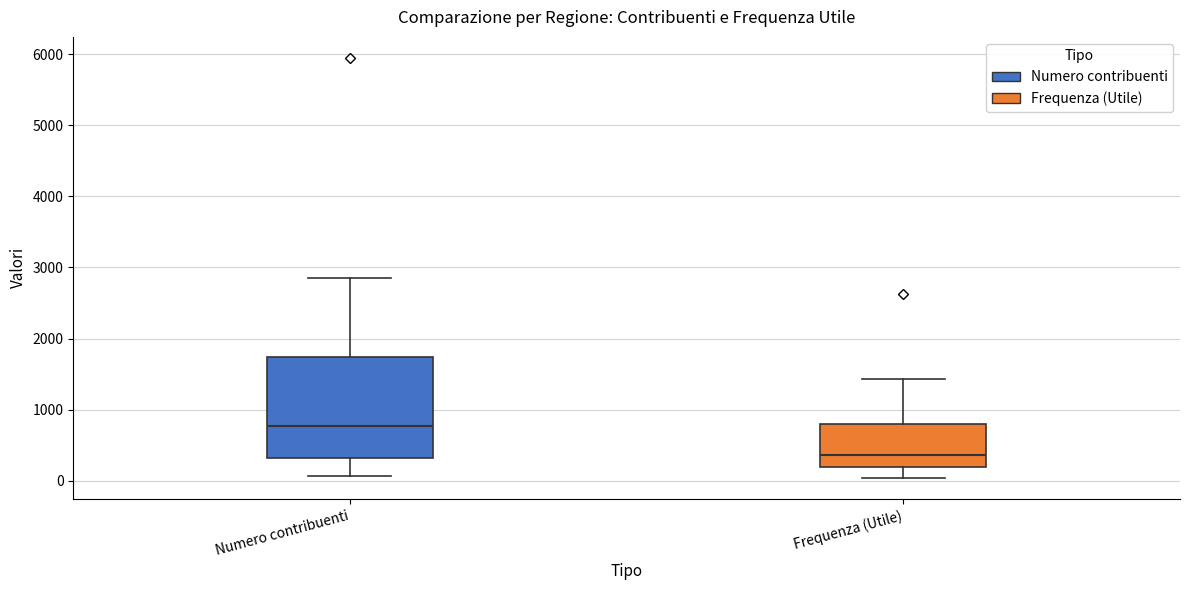

Which box is the tallest, from its lower edge to its upper edge?

Numero contribuenti